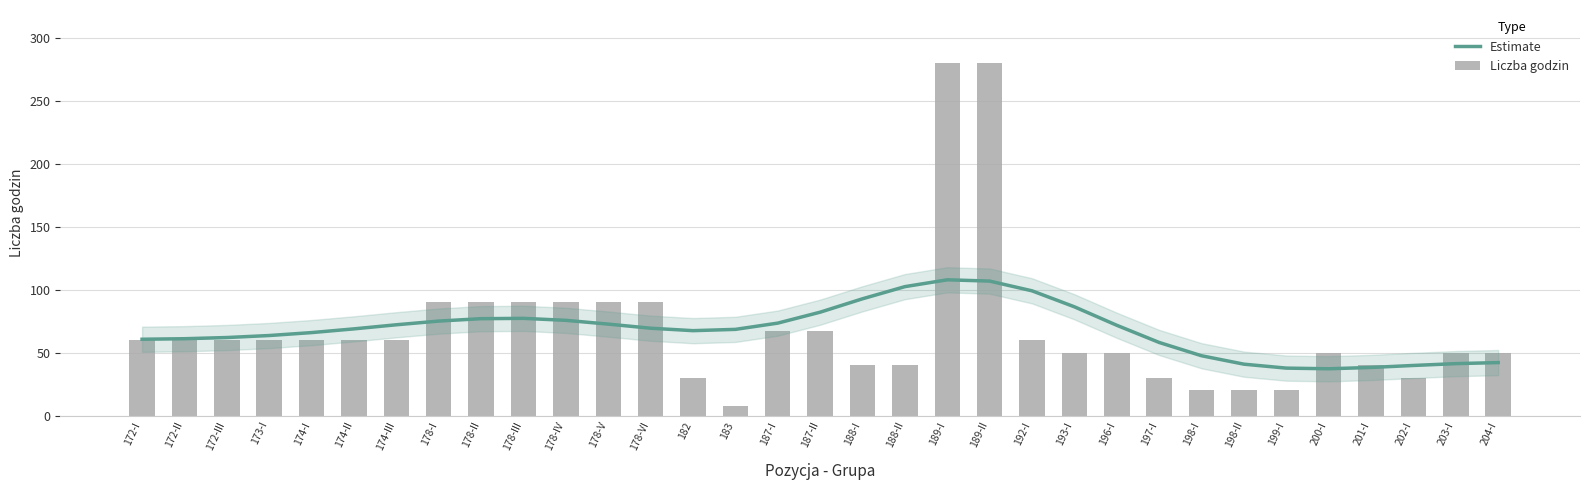

Between 174-I and 203-I, which is larger?

174-I